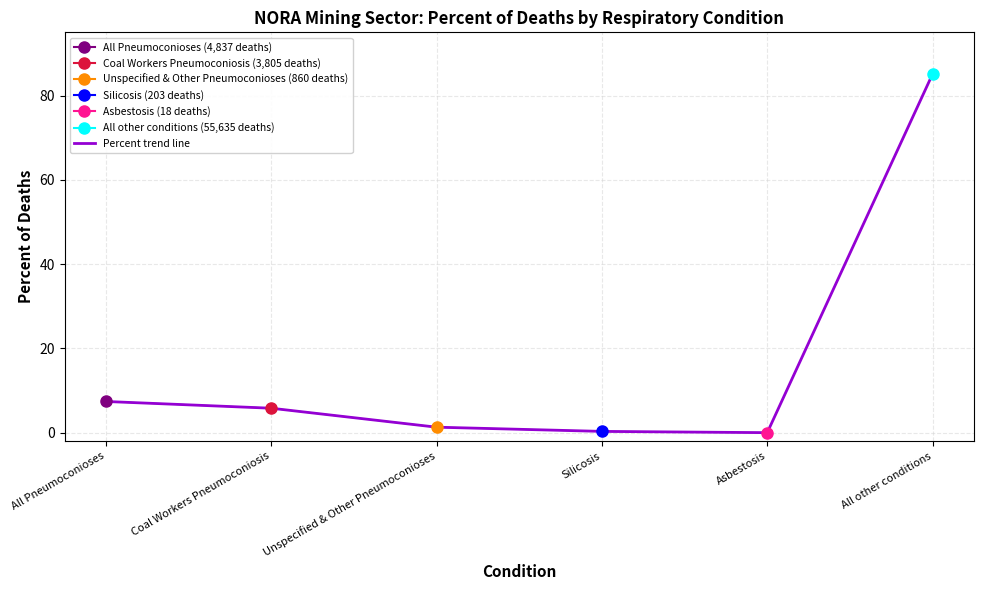

What is the difference between the maximum and minimum values?

85.1